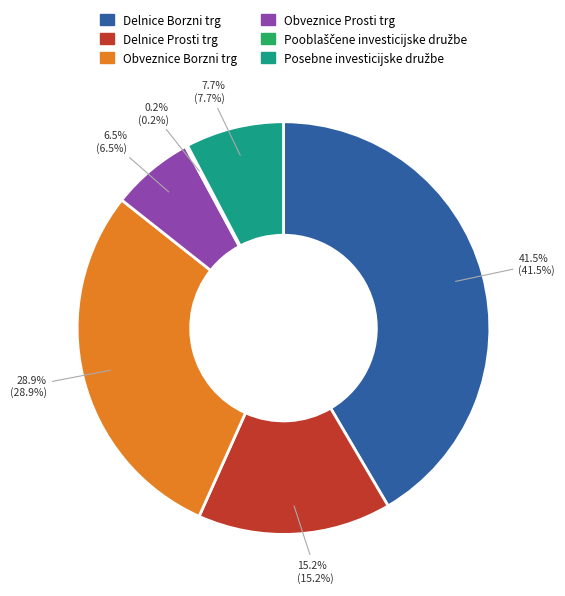

How much of the chart is everything except Obveznice Borzni trg?

71.1%